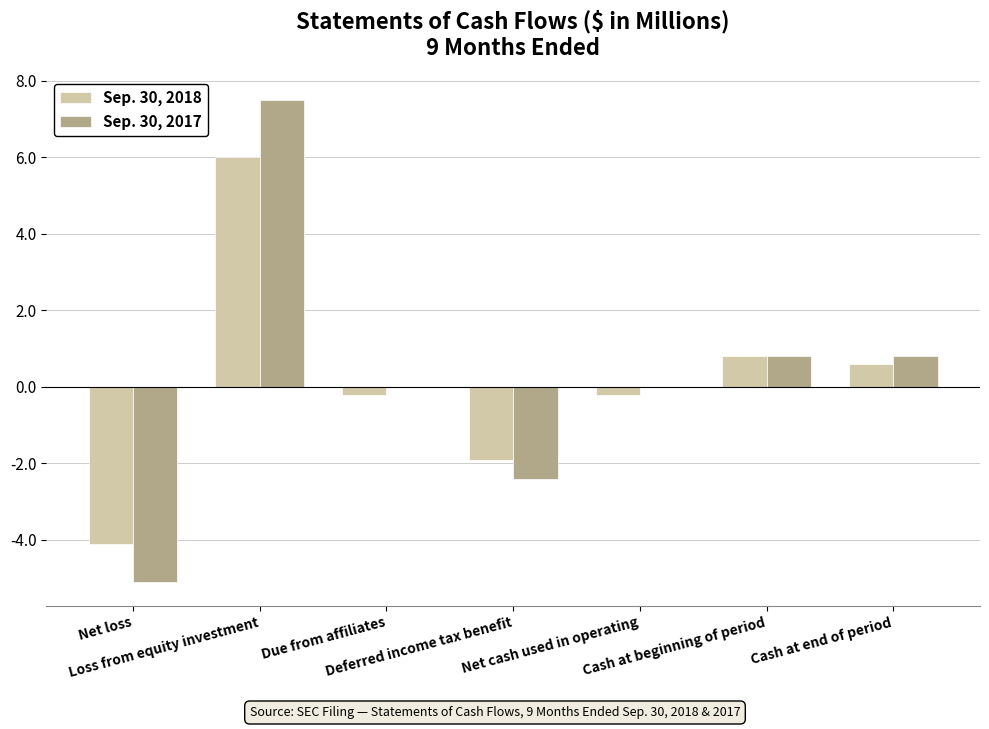

Are the bars horizontal?

No